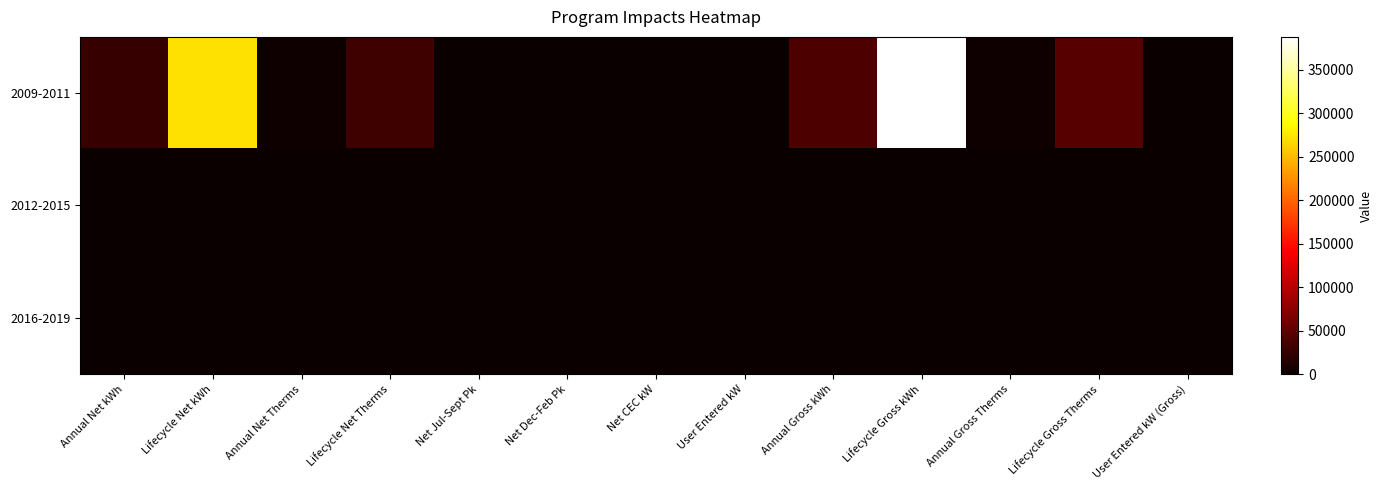

How many distinct data groups are displayed?

3